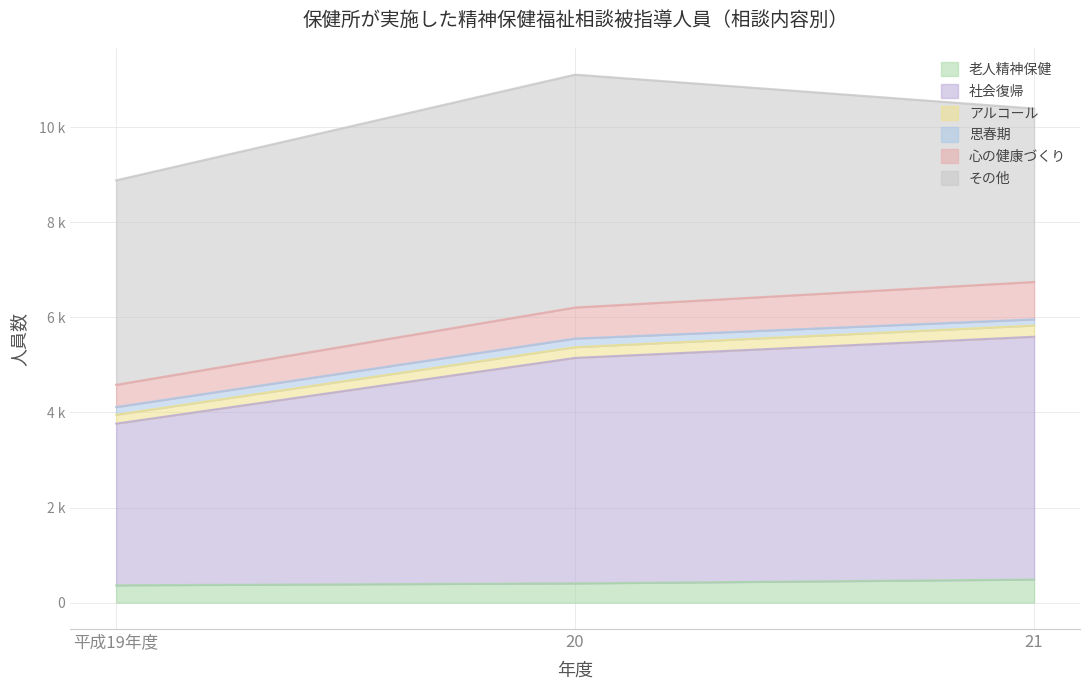

The value of 社会復帰 at 21 is 8722. True or false?

False